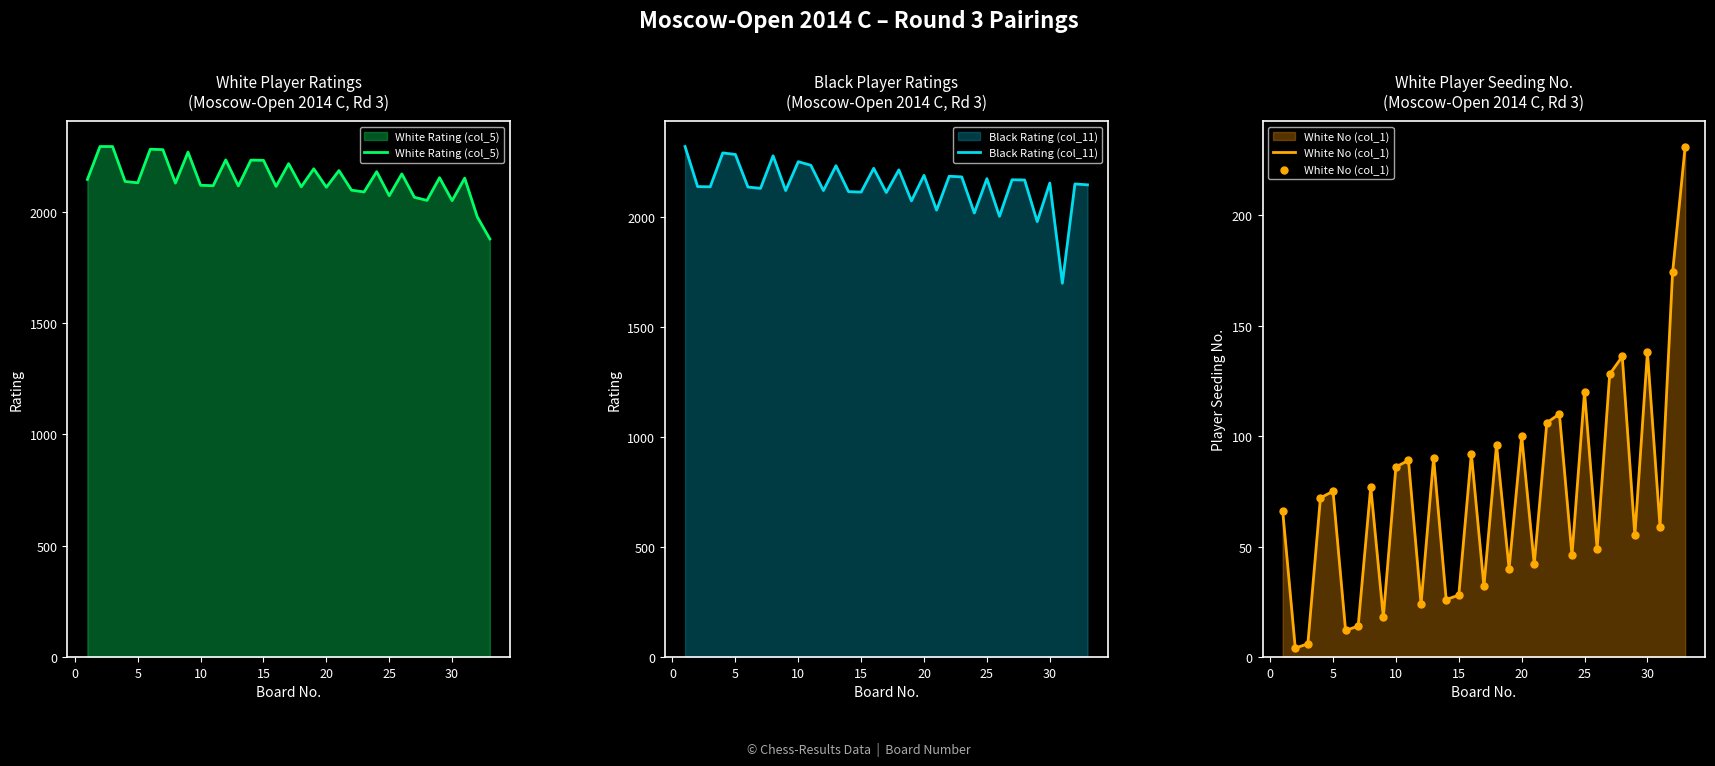

What is the minimum value for White Rating (col_5)?

1878